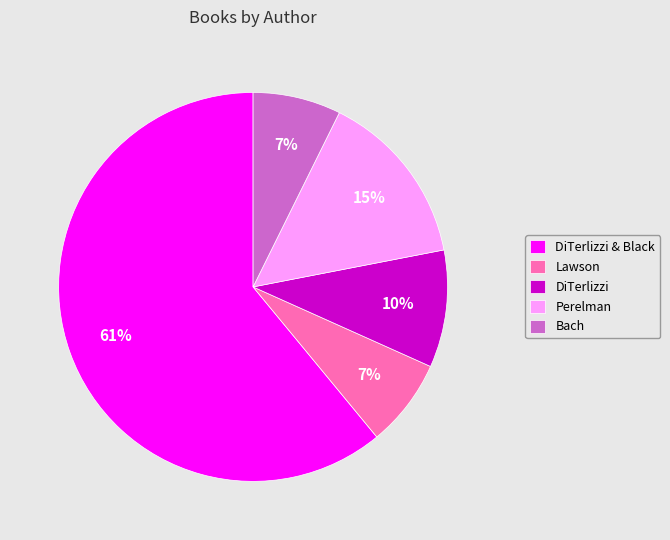

Is the sum of Bach and DiTerlizzi & Black greater than half?

Yes